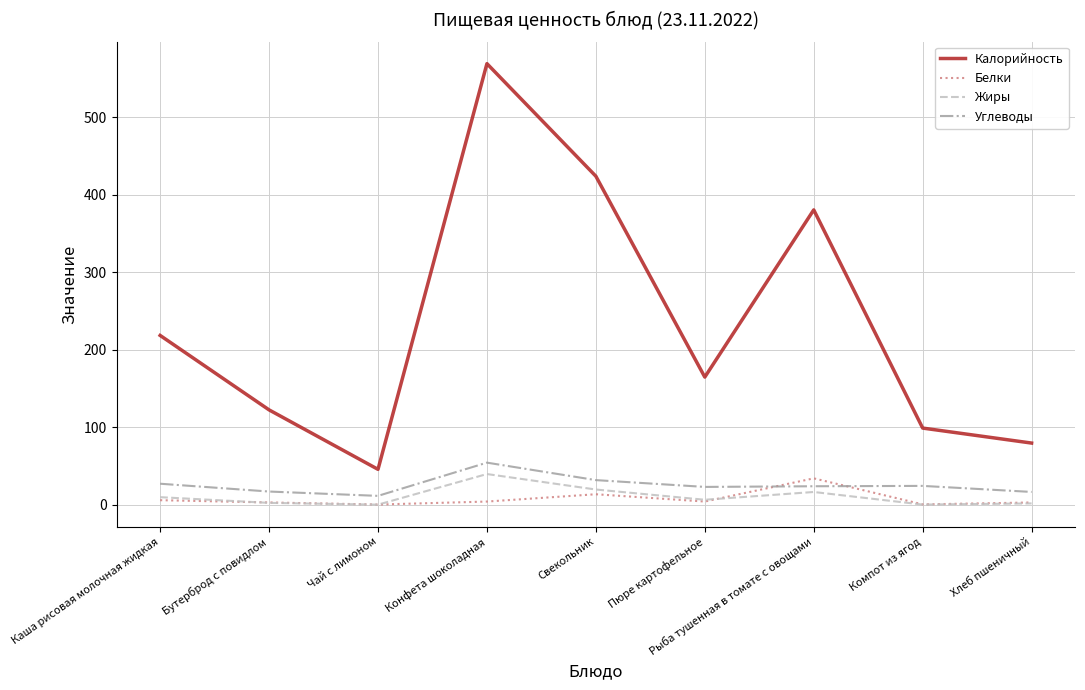

True or false: Углеводы has a value of 24.2 at Компот из ягод.

True